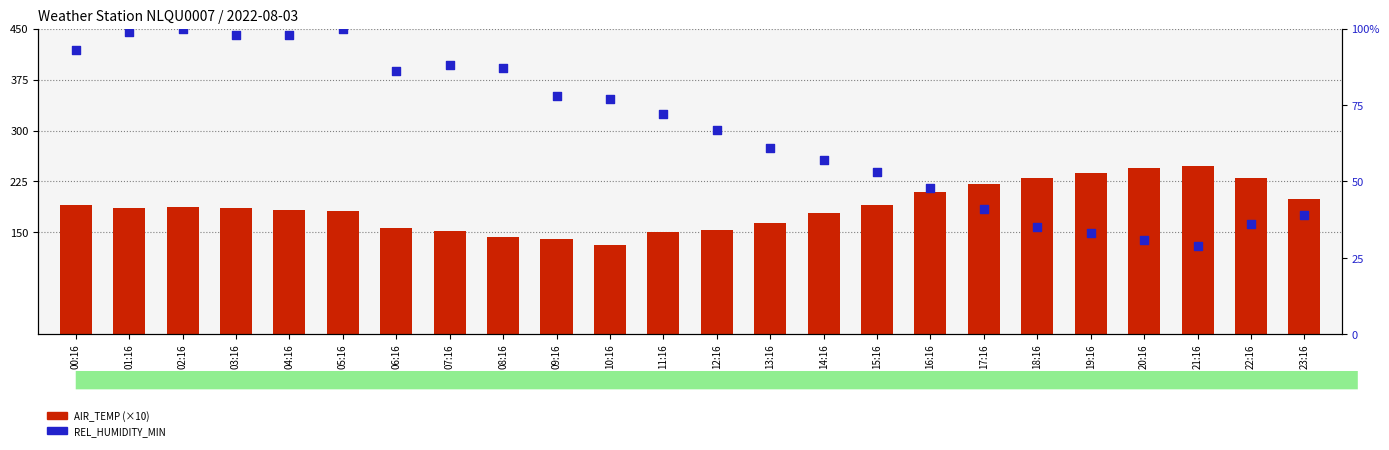

Which series has the largest Y range (max minus min)?

AIR_TEMP (×10)